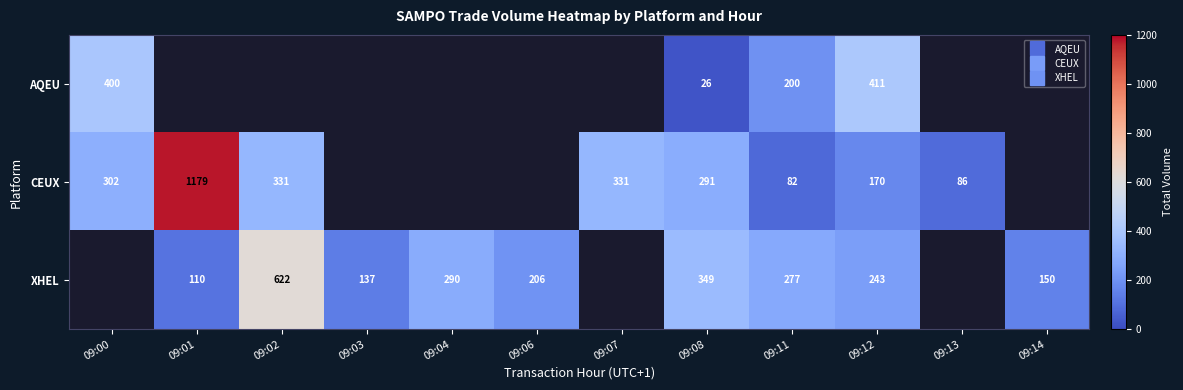

Read the XHEL value at 09:12.

243.0